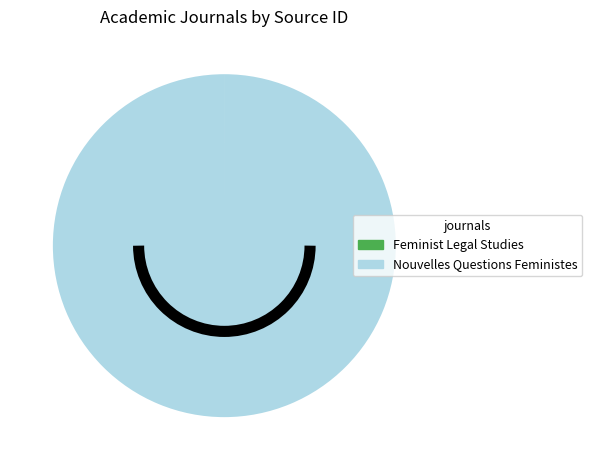

True or false: Nouvelles Questions Feministes accounts for 100% of the total.

True